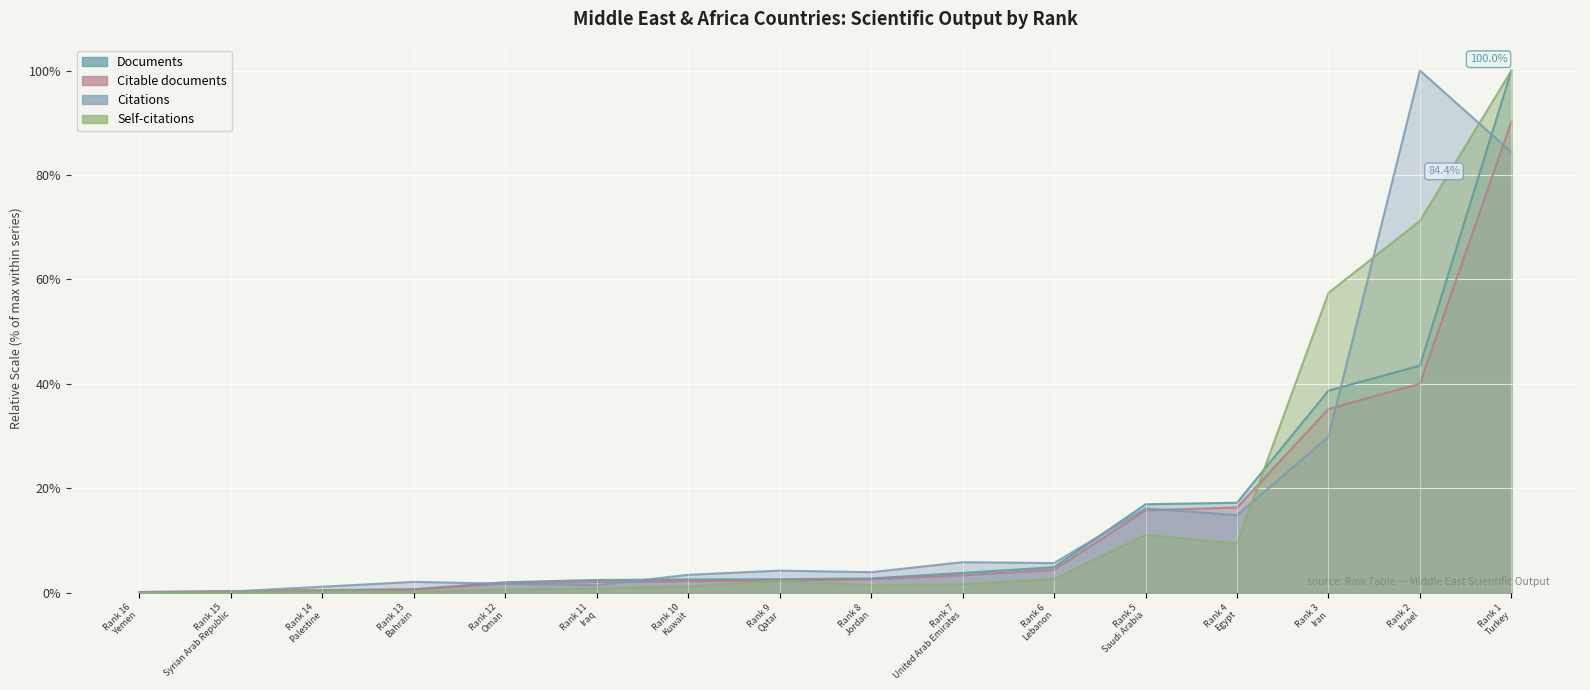

How many intersections are there between Documents and Self-citations?

1